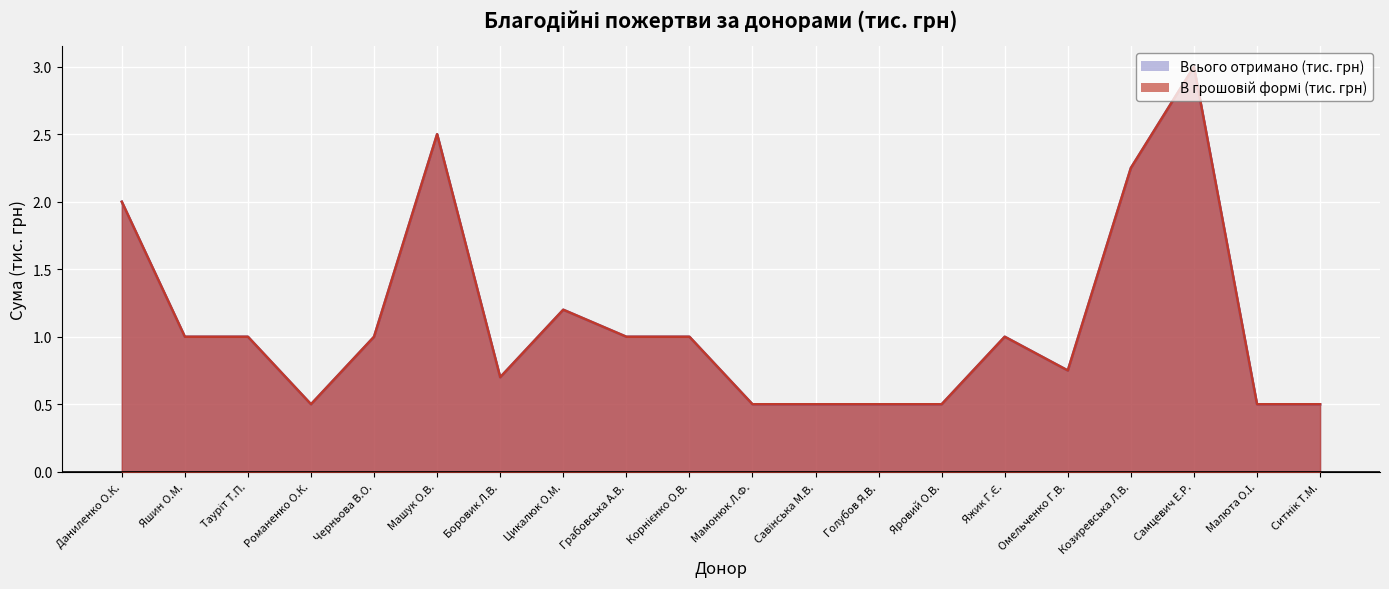

What is the average value of the В грошовій формі (тис. грн) series?

1.1